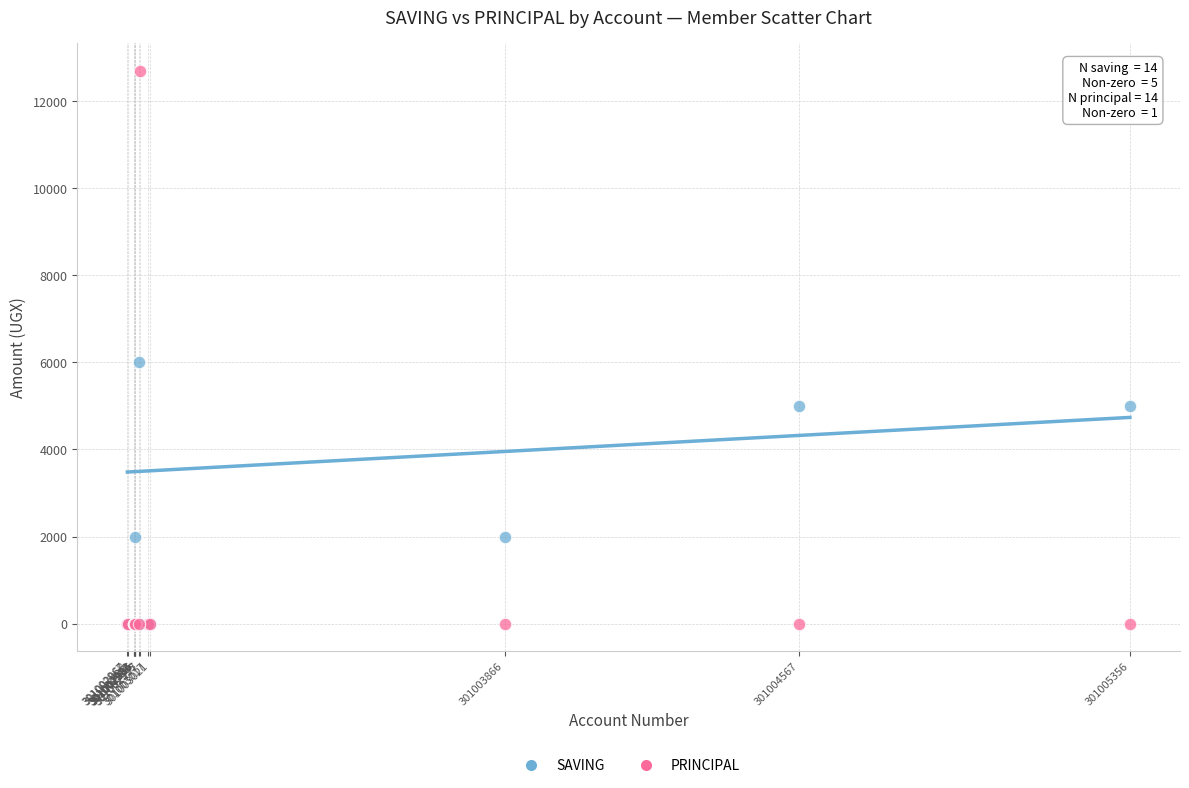

Which series has the widest spread of Y values?

PRINCIPAL